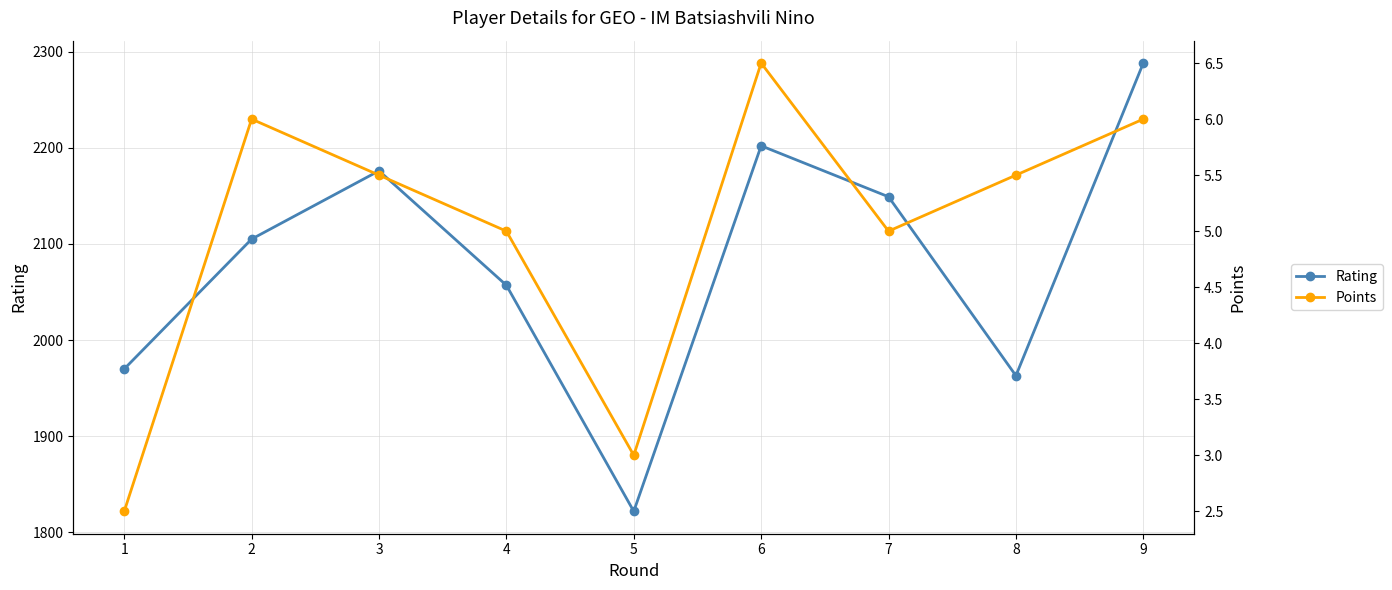

What is the total value across all series at 3?

2181.5